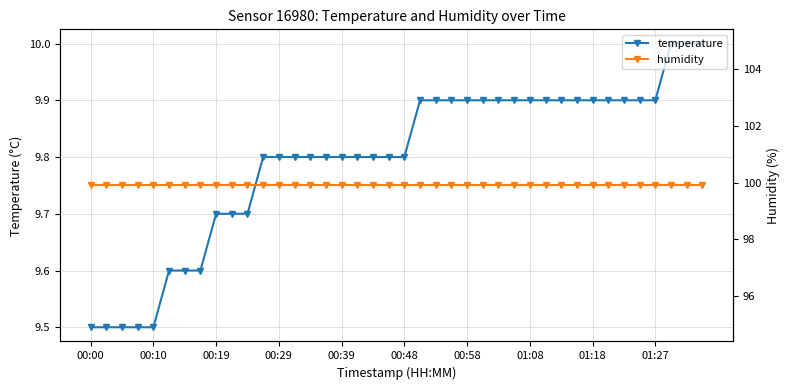

True or false: humidity has a value of 163.6 at 17.

False